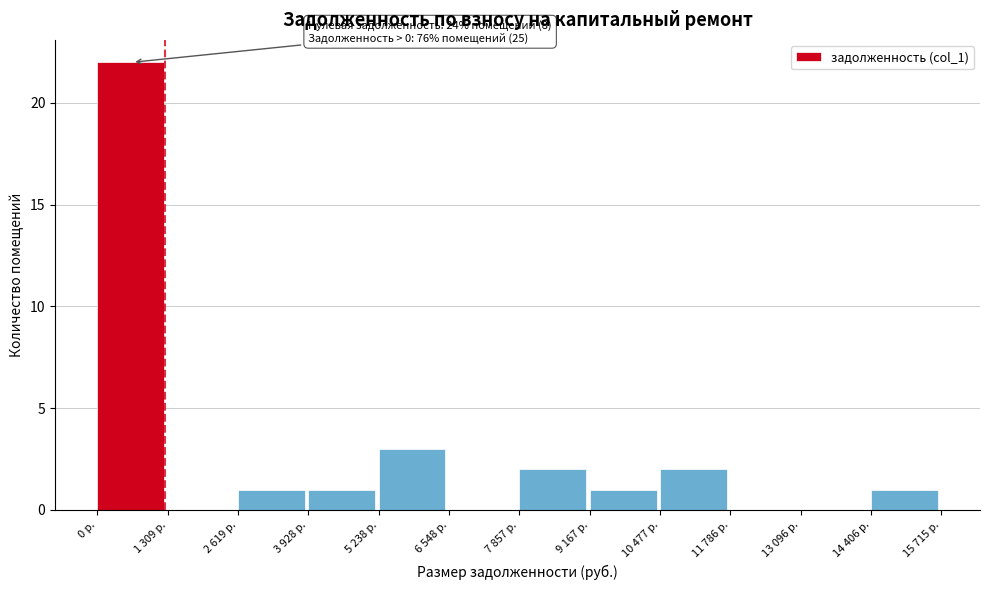

Reading left to right, extract all data points from this chart.

0 р.=22	1 309 р.=0	2 619 р.=1	3 928 р.=1	5 238 р.=3	6 548 р.=0	7 857 р.=2	9 167 р.=1	10 477 р.=2	11 786 р.=0	13 096 р.=0	14 406 р.=1